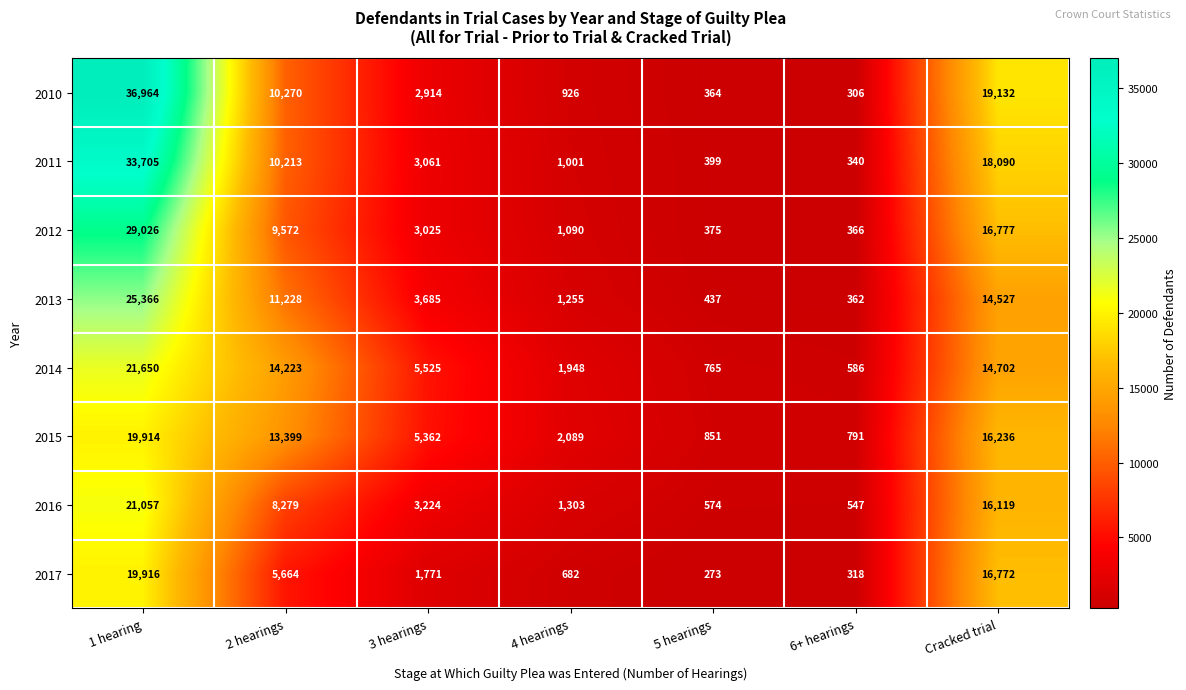

What is the spread (max minus min) of values at 5 hearings?

578